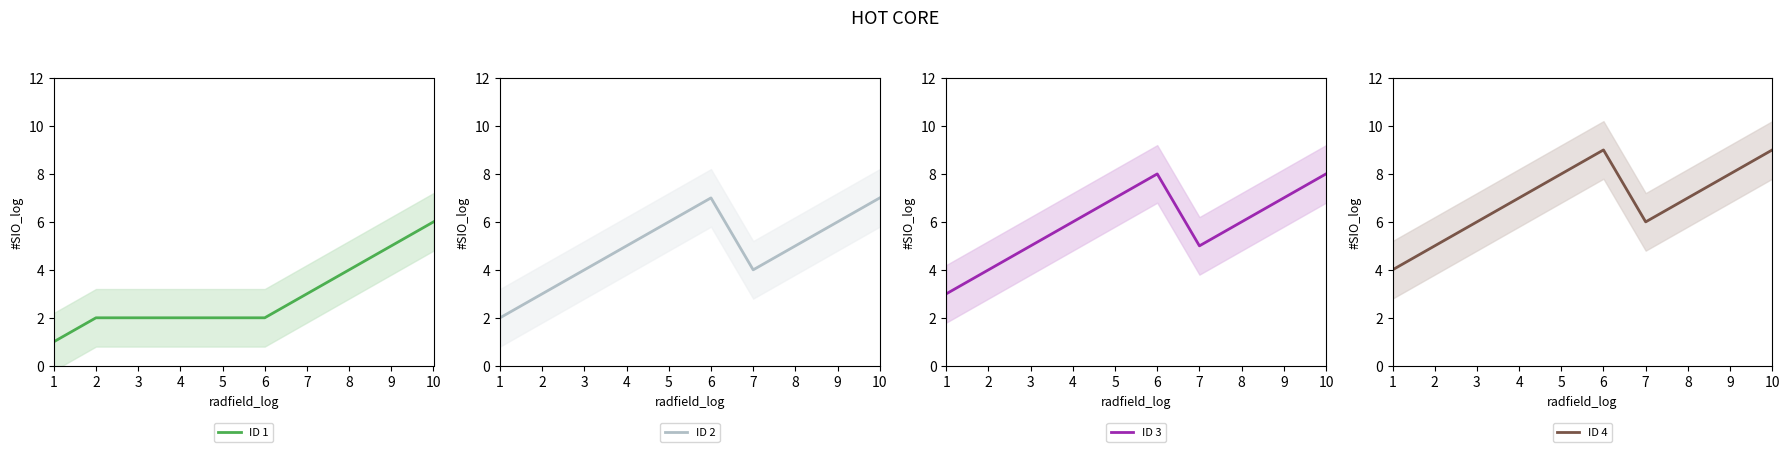

Is it true that ID 3 equals 9 at 8?

False